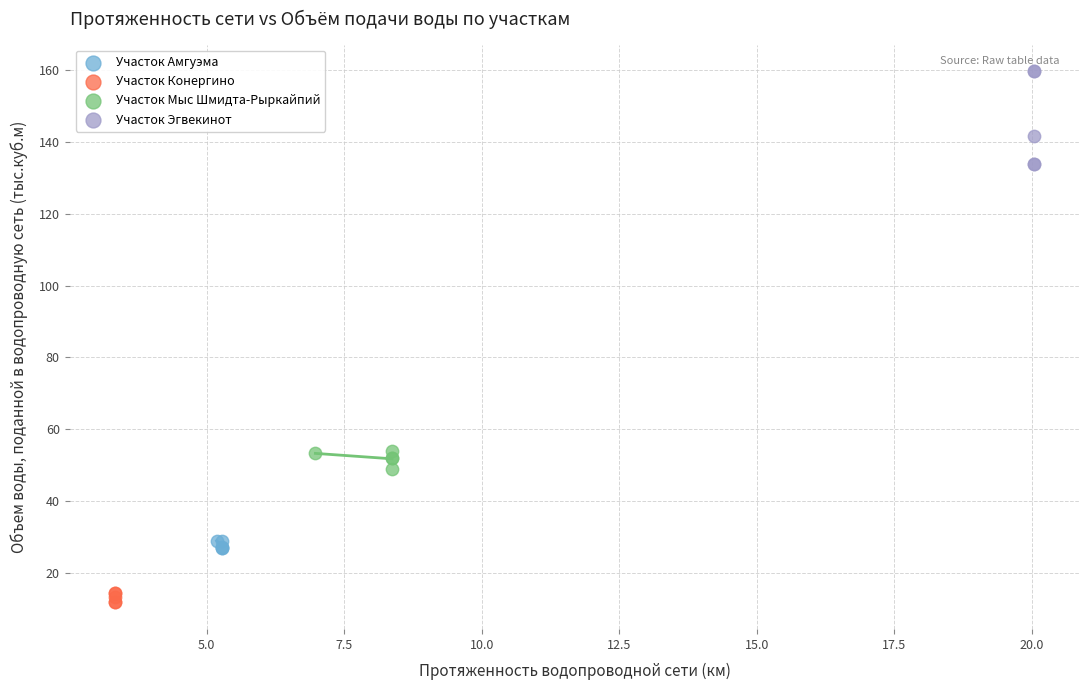

Which series has the largest Y range (max minus min)?

Участок Эгвекинот